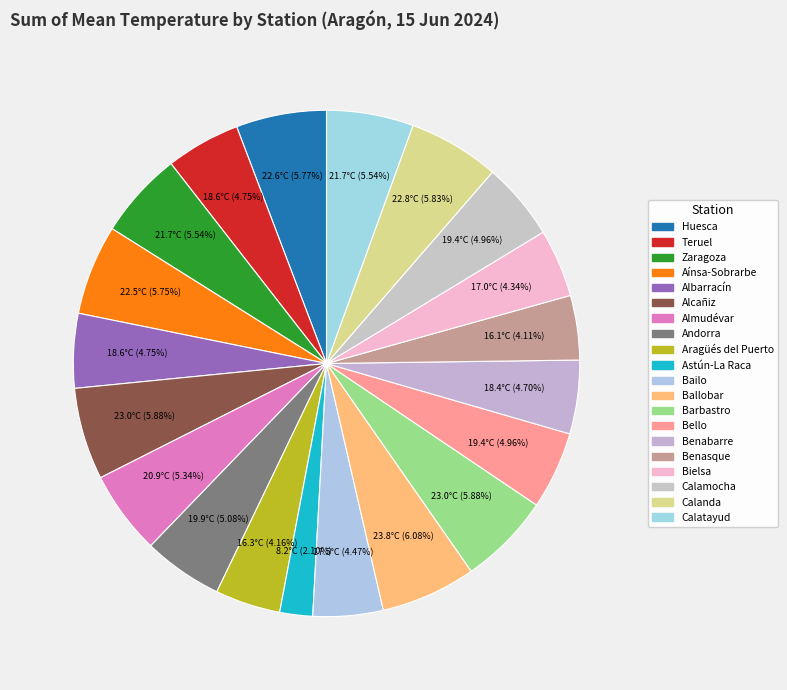

How many slices are in this pie chart?

20